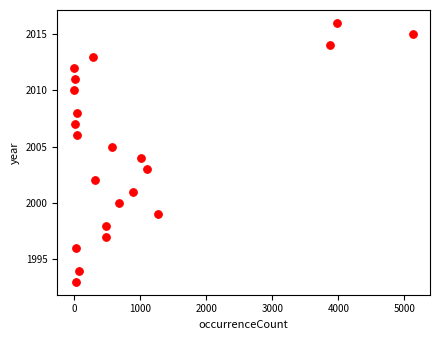

What is the range of X values (max minus min)?

5131